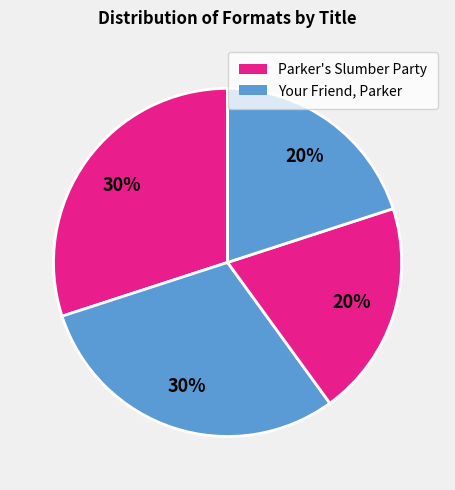

How many segments does this pie chart have?

4